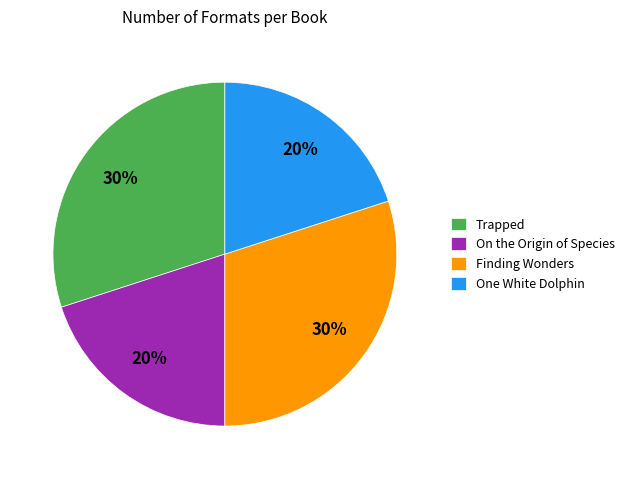

True or false: Trapped accounts for 30% of the total.

True